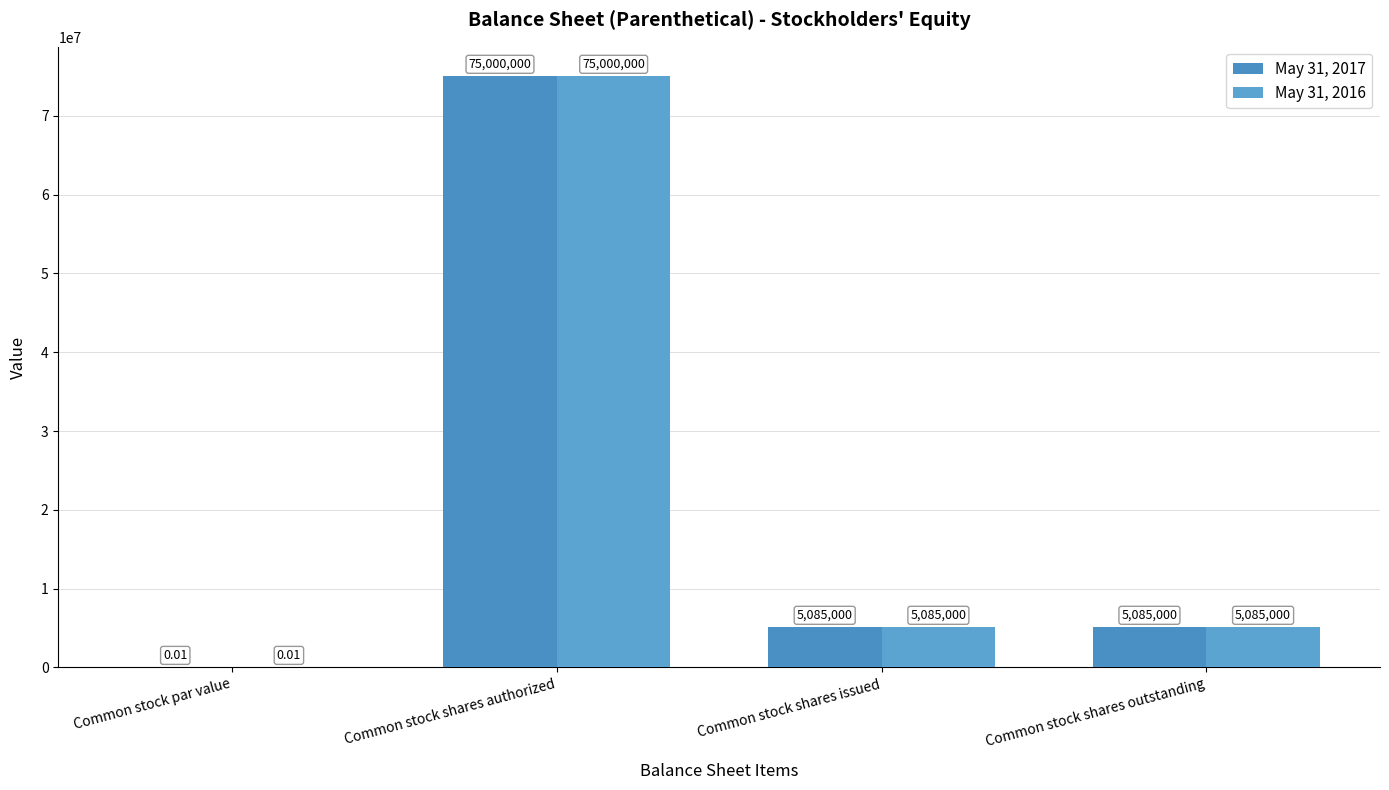

The May 31, 2016 series shows 8811124.5 at Common stock shares outstanding. True or false?

False